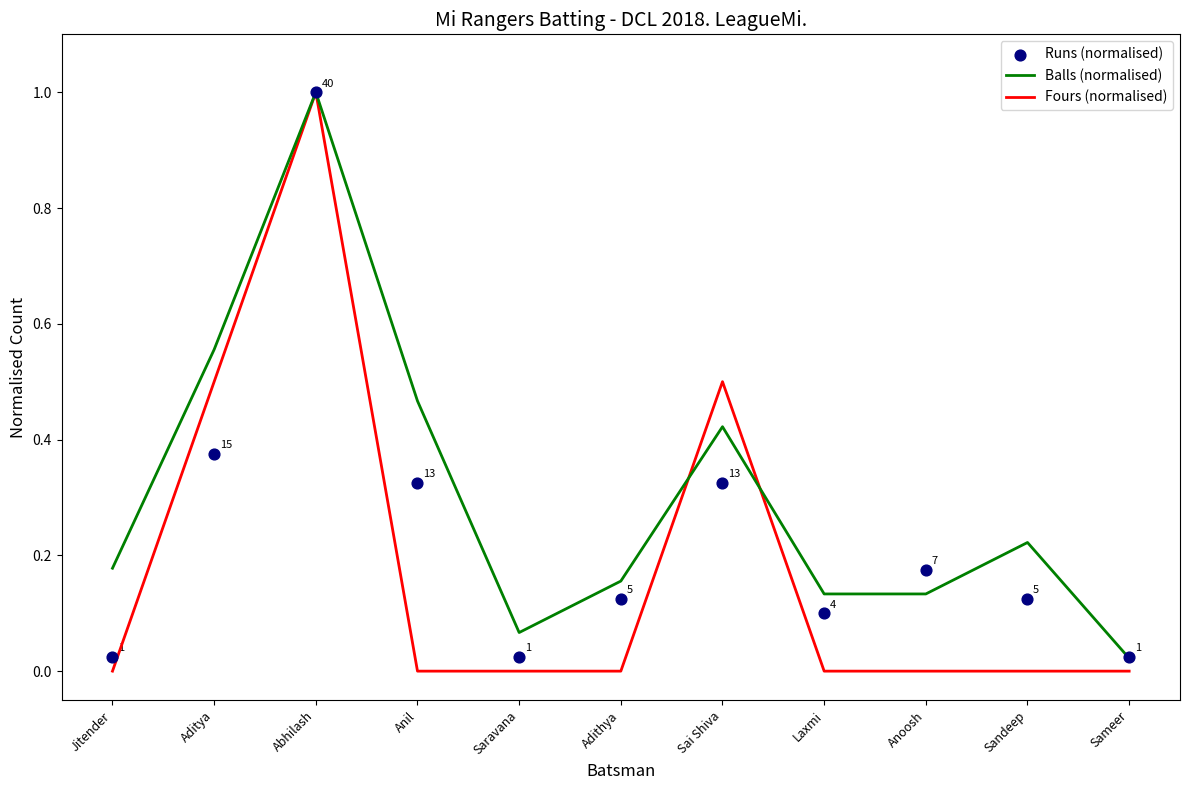

Which series has the widest spread of Y values?

Fours (normalised)